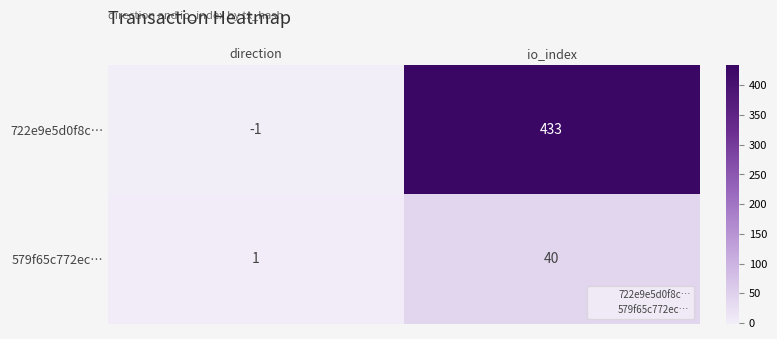

What is the spread (max minus min) of values at io_index?

393